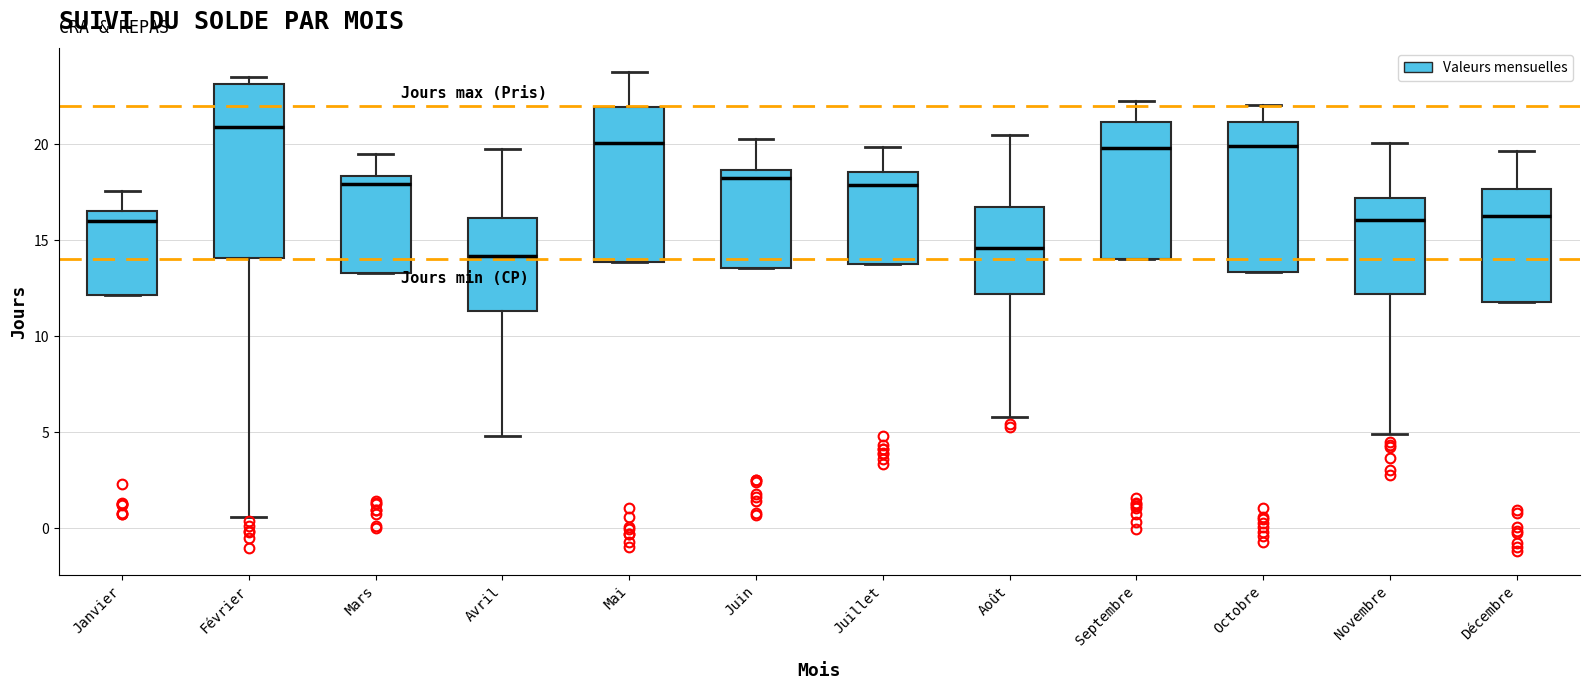

Which box is the tallest, from its lower edge to its upper edge?

Février